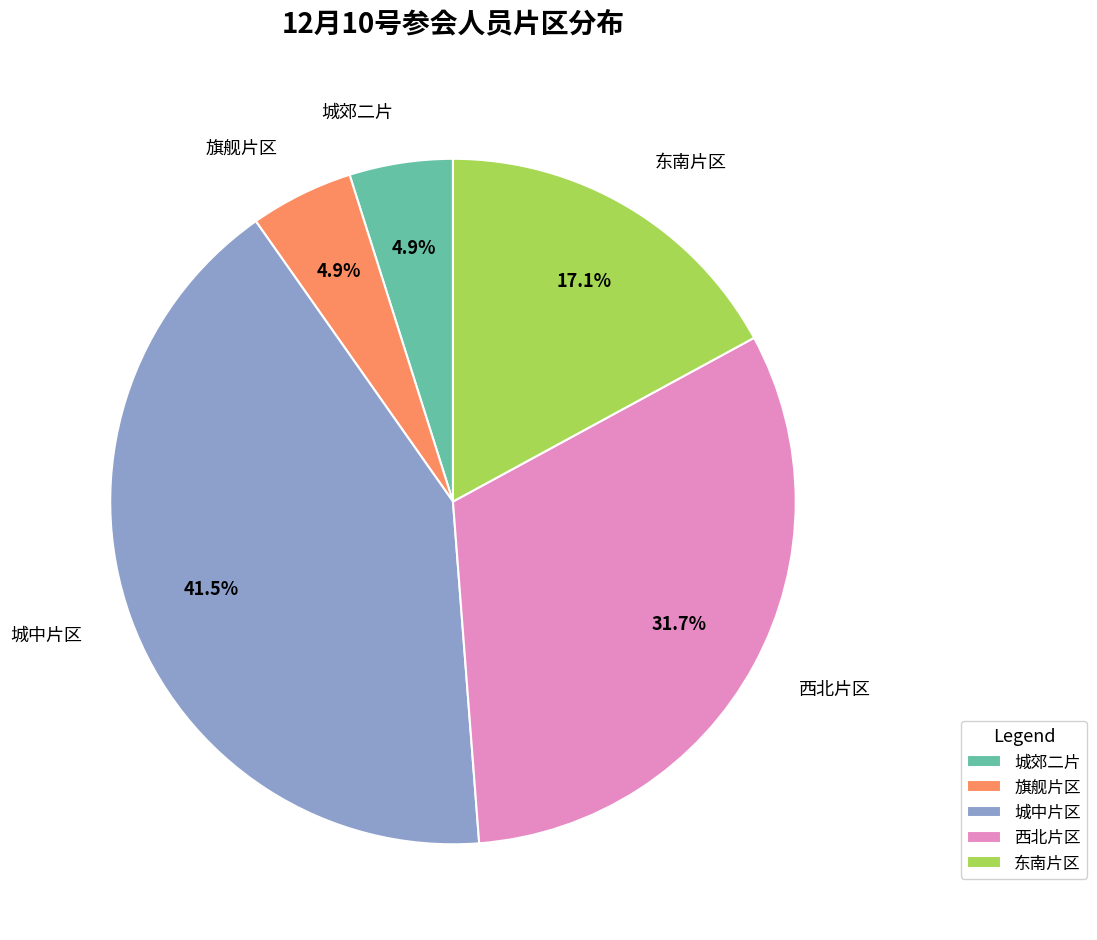

To the nearest percent, what is the difference between the 旗舰片区 and 城中片区 slice percentages?

37%